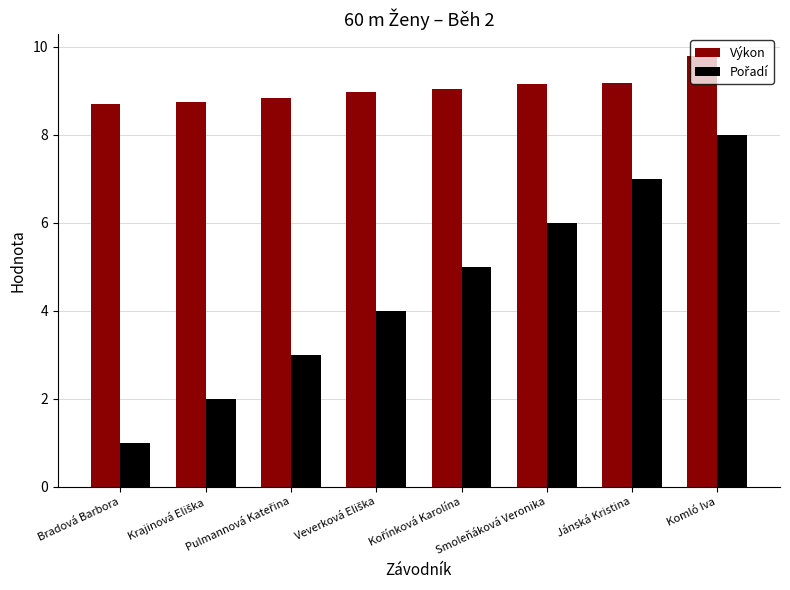

What is the spread (max minus min) of values at Komló Iva?

1.8